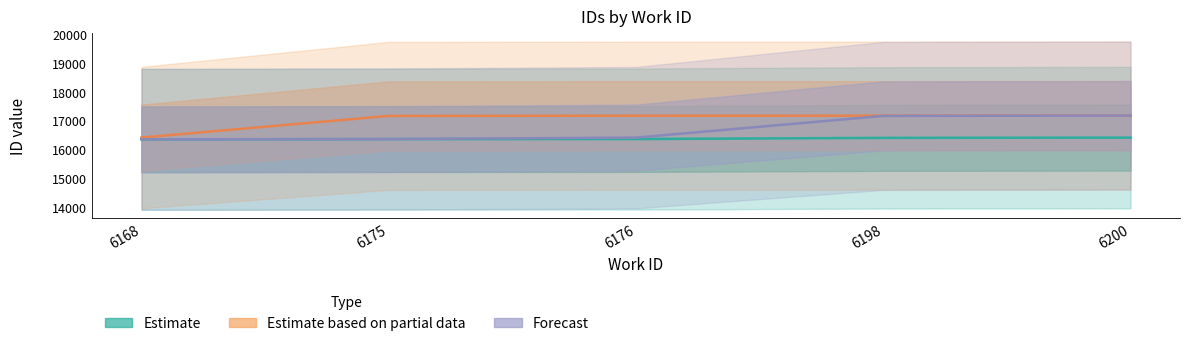

What is the value of the Forecast point at the 3rd from the left?

16397